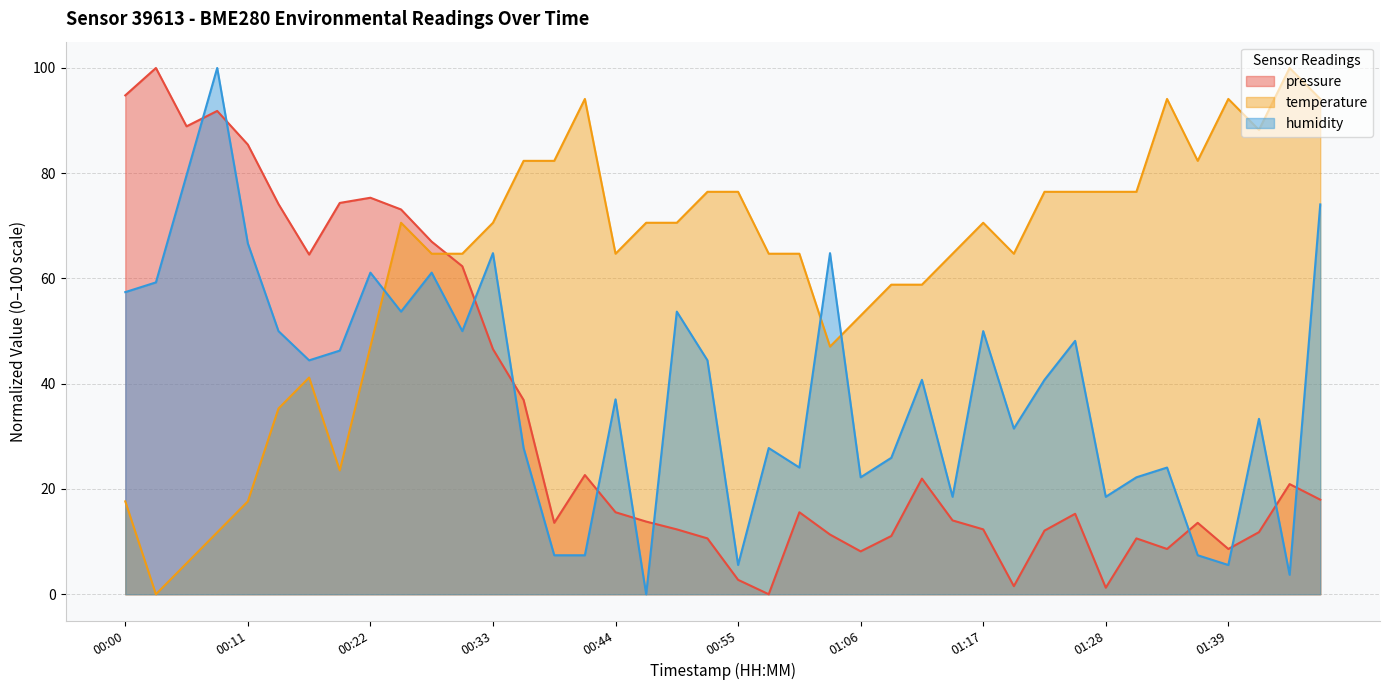

How many interior local peaks does the pressure series have?

10